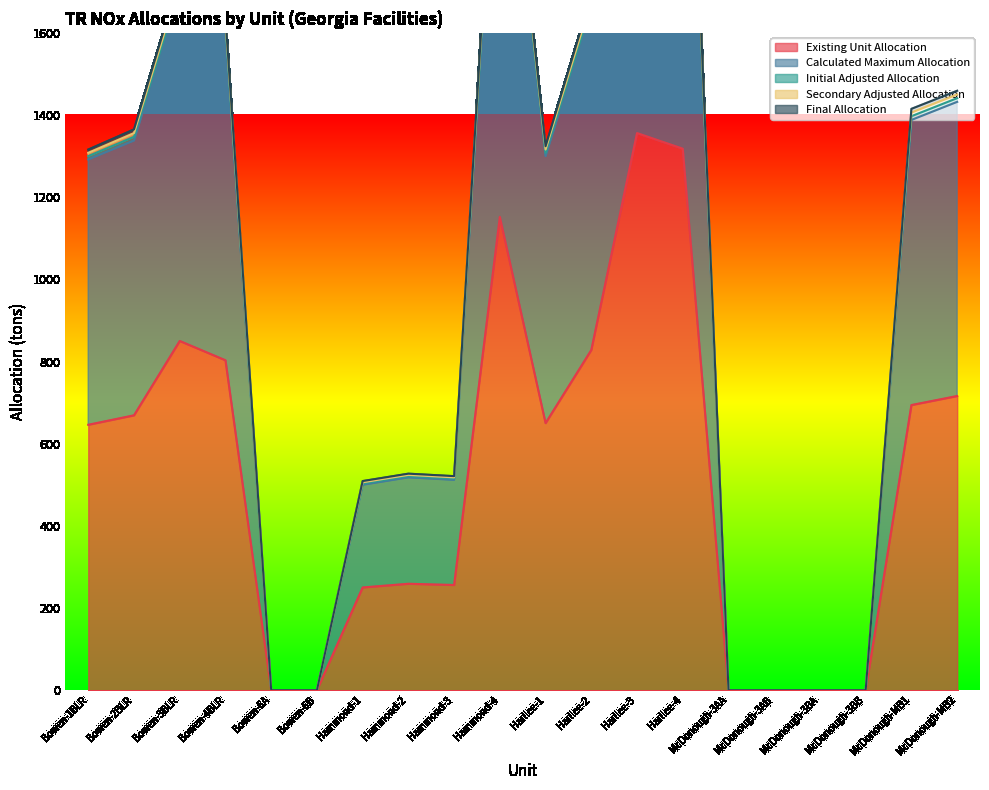

Reading left to right, transcribe all the data shown in this chart.

Existing Unit Allocation: 646	669	850	803	0	0	250	259	256	1152	650	828	1356	1318	0	0	0	0	694	716
Calculated Maximum Allocation: 1292	1338	1700	1606	0	0	500	518	512	2304	1300	1656	2712	2636	0	0	0	0	1388	1432
Initial Adjusted Allocation: 1316	1365	1735	1638	0	0	509	527	521	2351	1324	1691	2765	2689	0	0	0	0	1415	1459
Secondary Adjusted Allocation: 1308	1356	1723	1627	0	0	506	524	518	2335	1316	1679	2747	2671	0	0	0	0	1406	1450
Final Allocation: 1300	1347	1711	1616	0	0	503	521	515	2319	1308	1667	2729	2653	0	0	0	0	1397	1441